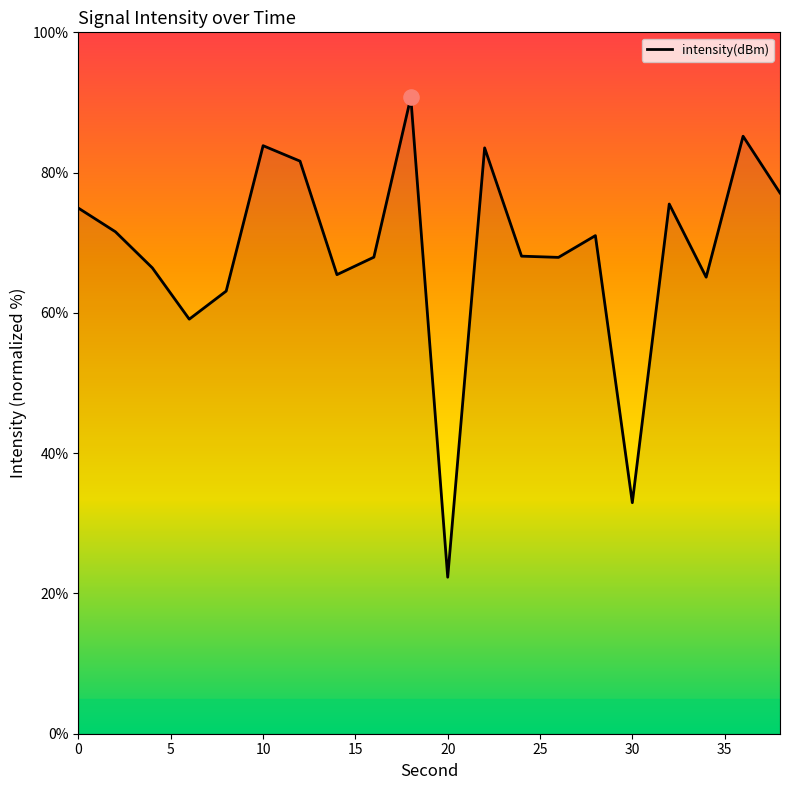

What is the difference between the maximum and minimum values?

68.4